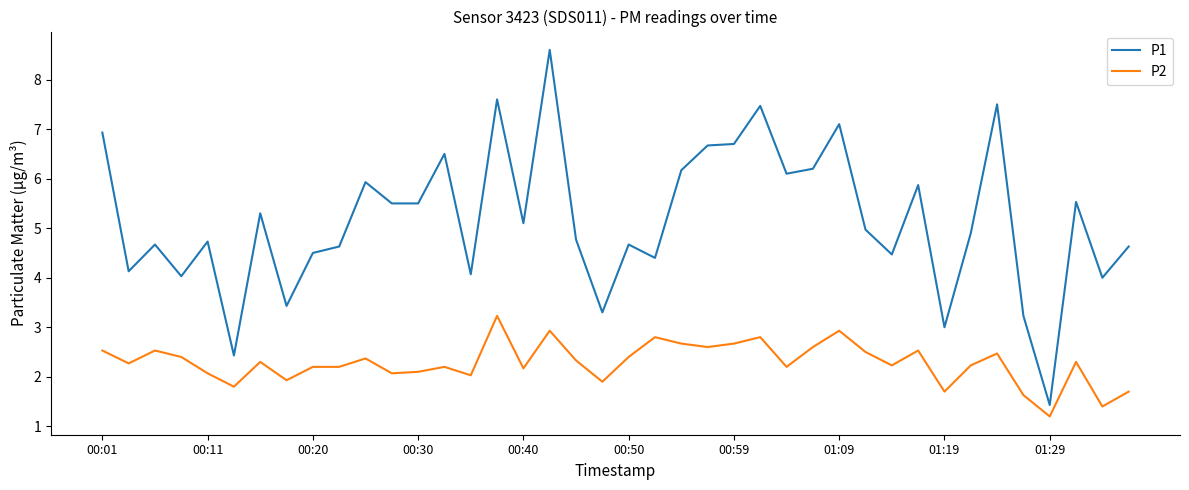

Which series has the widest spread of values?

P1